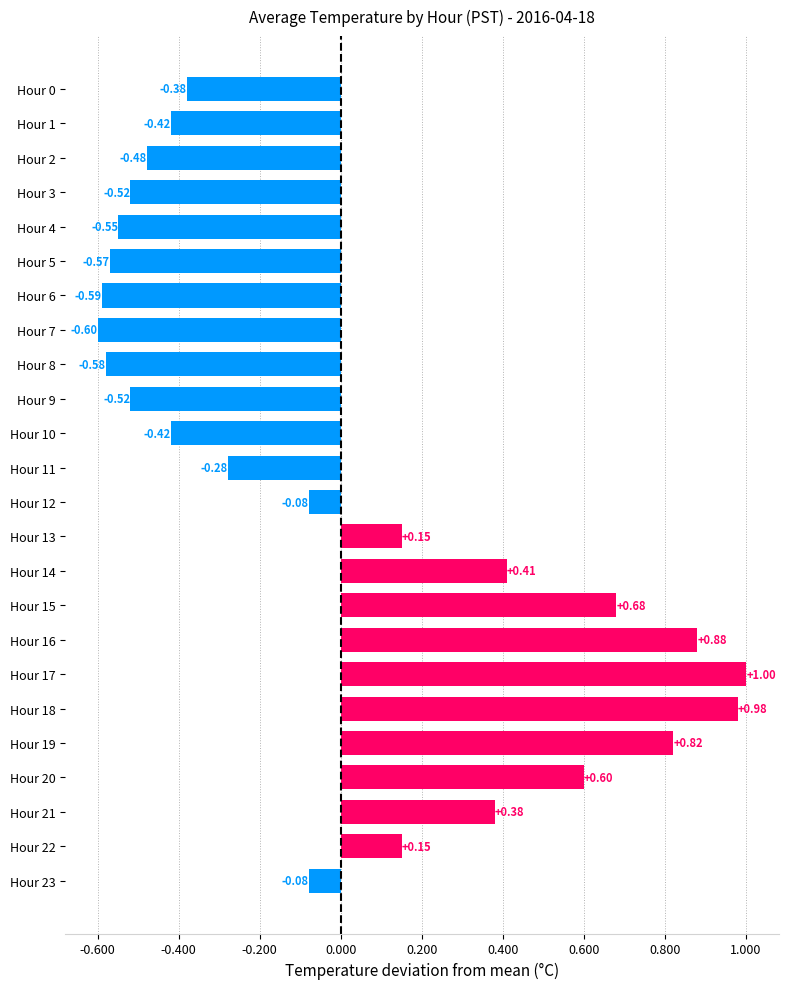

Between Hour 4 and Hour 13, which is larger?

Hour 13